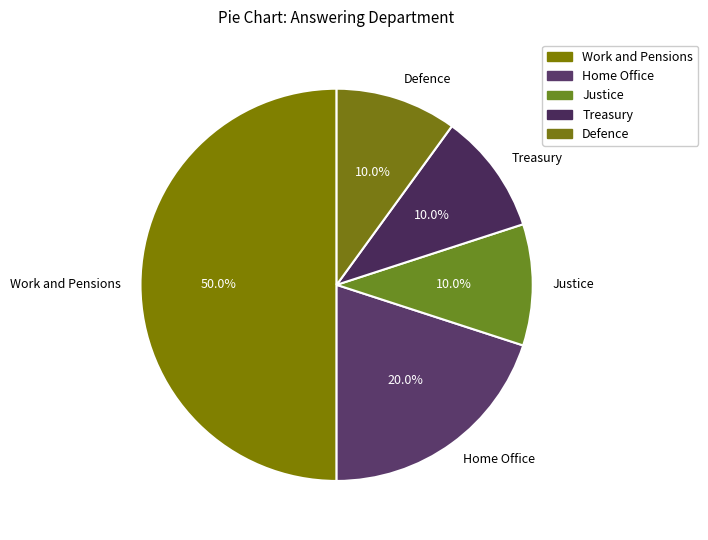

Which slice is the largest?

Work and Pensions